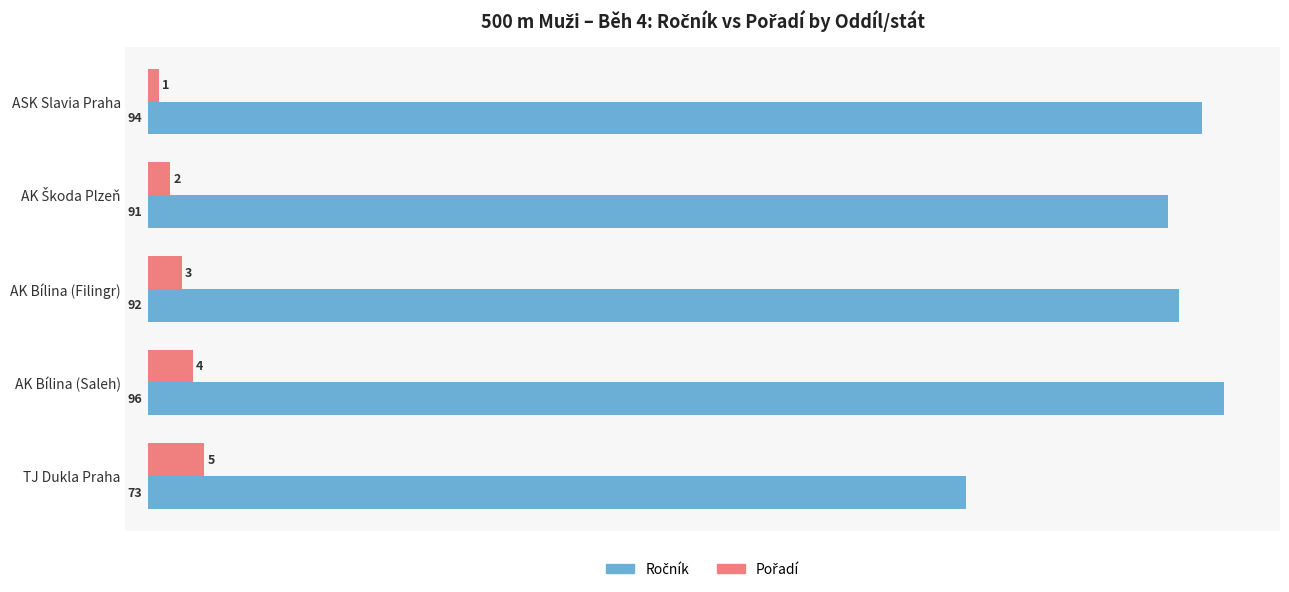

At which category does the chart reach its minimum across all series?

ASK Slavia Praha